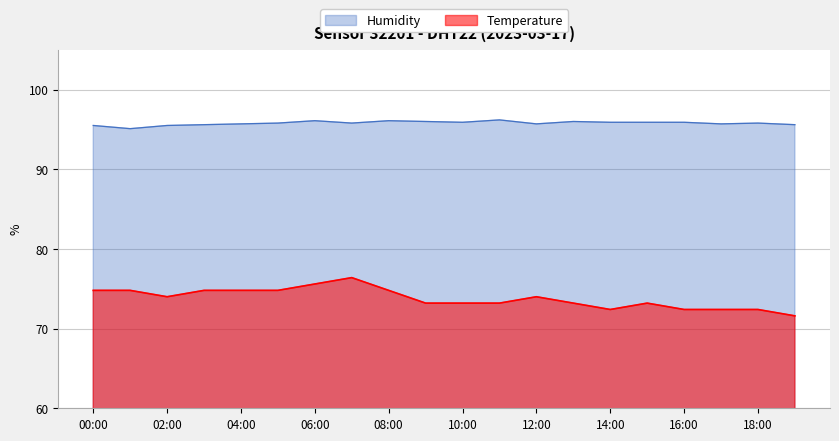

How many values in the Temperature series are below 74?

10